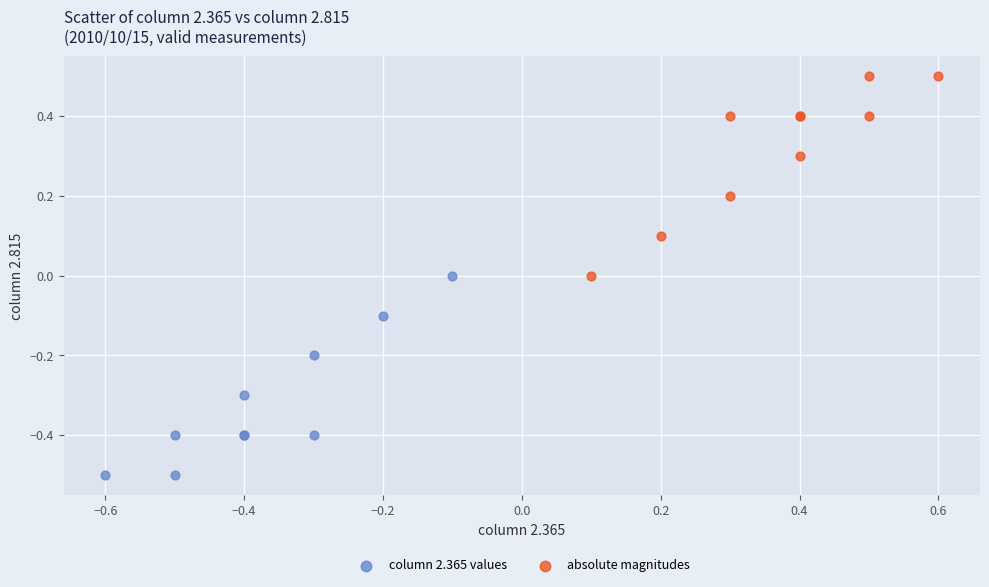

What are all the series names shown in the legend?

column 2.365 values, absolute magnitudes